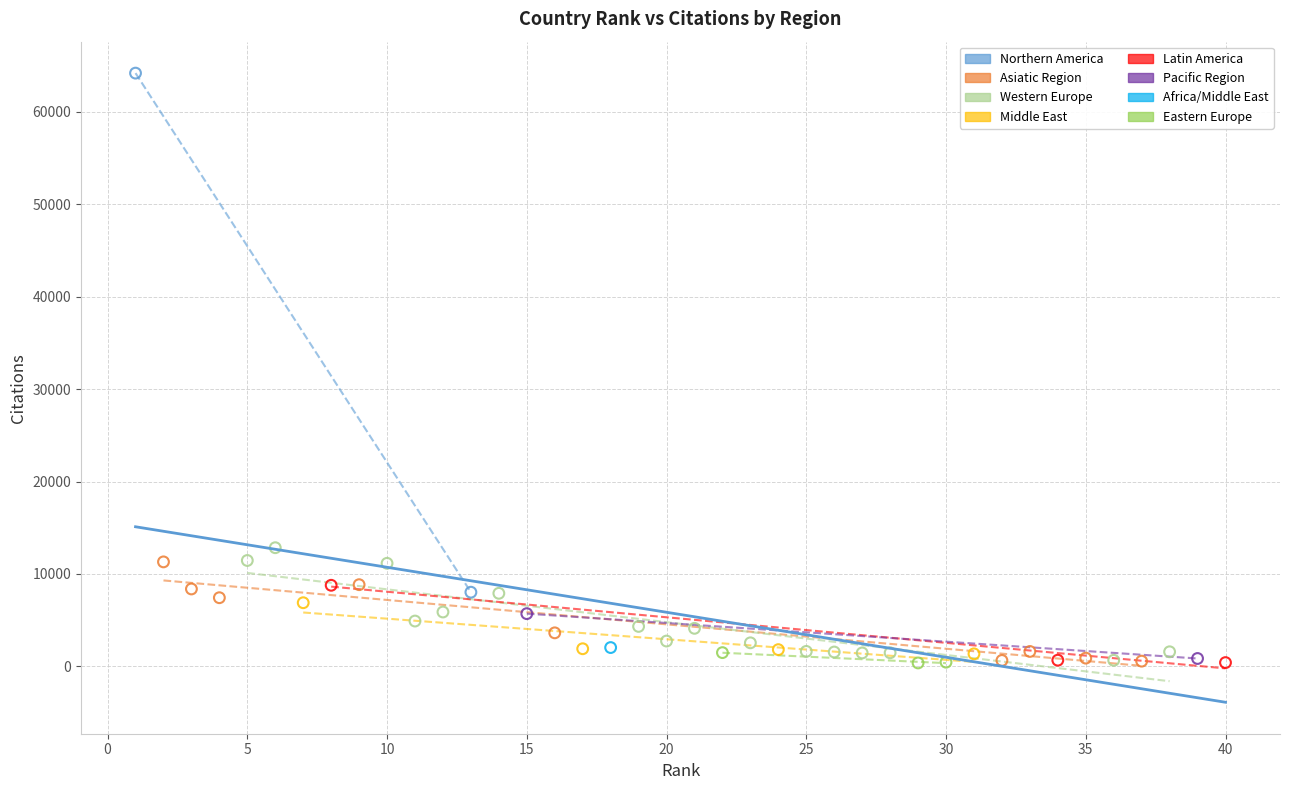

What are all the series names shown in the legend?

Northern America, Asiatic Region, Western Europe, Middle East, Latin America, Pacific Region, Africa/Middle East, Eastern Europe